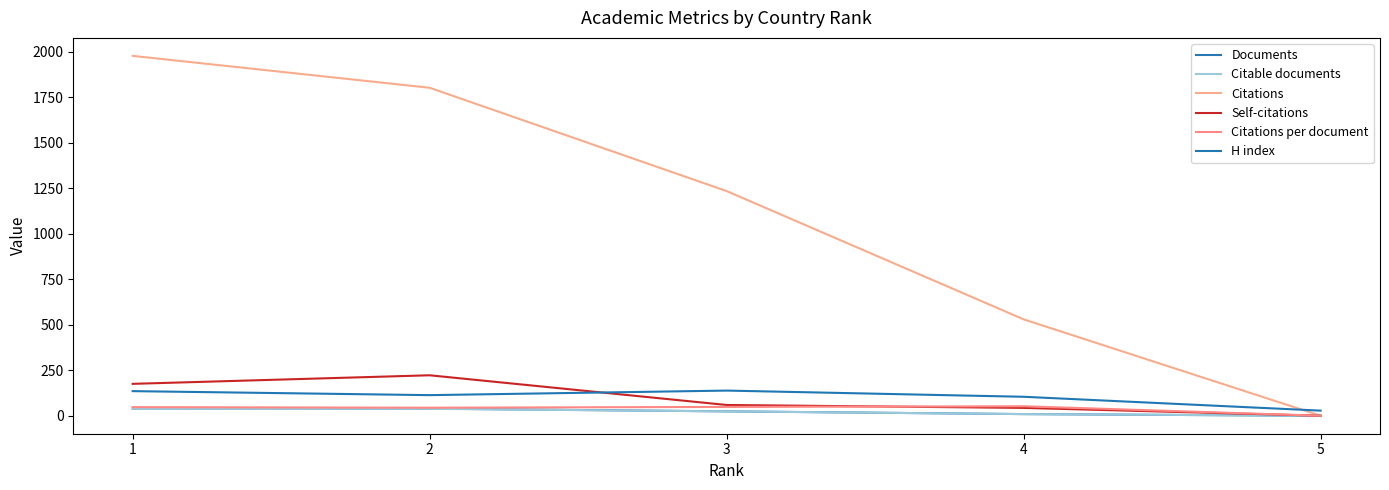

Reading right to left, list all the values displayed in this chart.

Documents: 5=1.0	4=10.0	3=25.0	2=40.0	1=41.0
Citable documents: 5=1.0	4=10.0	3=25.0	2=39.0	1=40.0
Citations: 5=1.0	4=530.0	3=1234.0	2=1801.0	1=1976.0
Self-citations: 5=1.0	4=44.0	3=60.0	2=223.0	1=176.0
Citations per document: 5=1.0	4=53.0	3=49.4	2=45.0	1=48.2
H index: 5=29.0	4=105.0	3=139.0	2=114.0	1=136.0